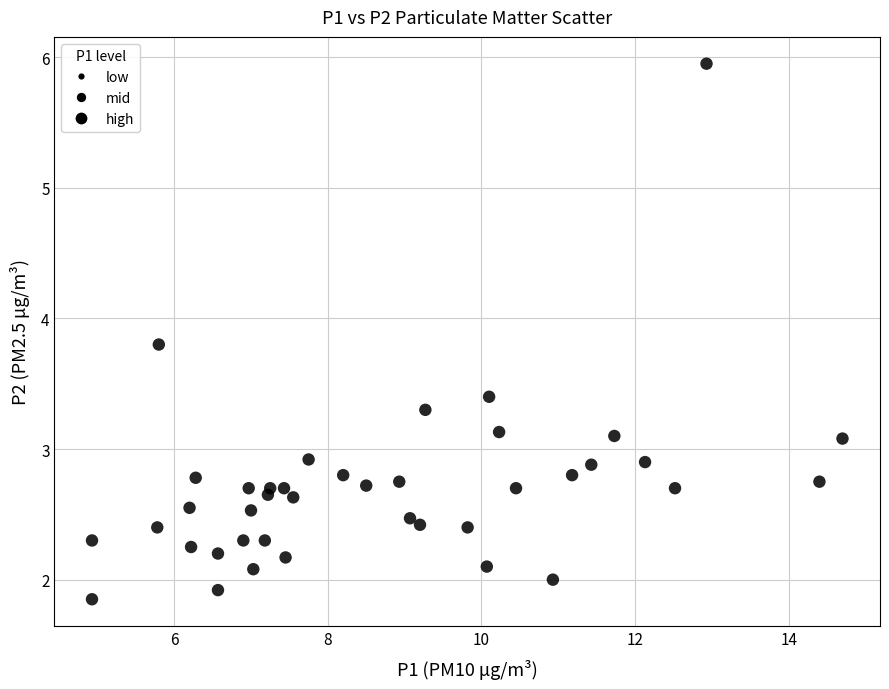

What is the range of X values (max minus min)?

9.8